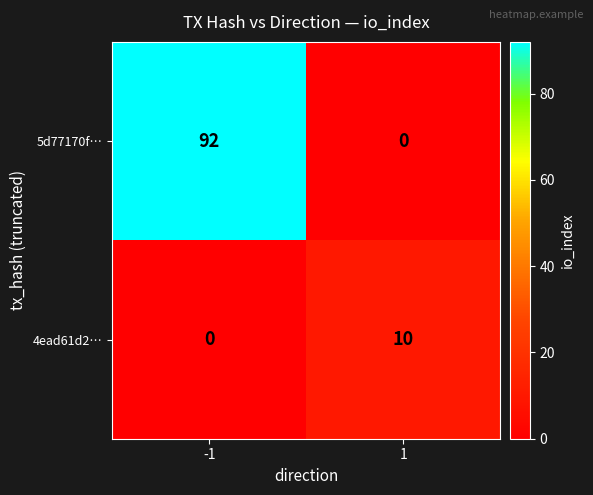

At which category is the sum across all series the highest?

-1